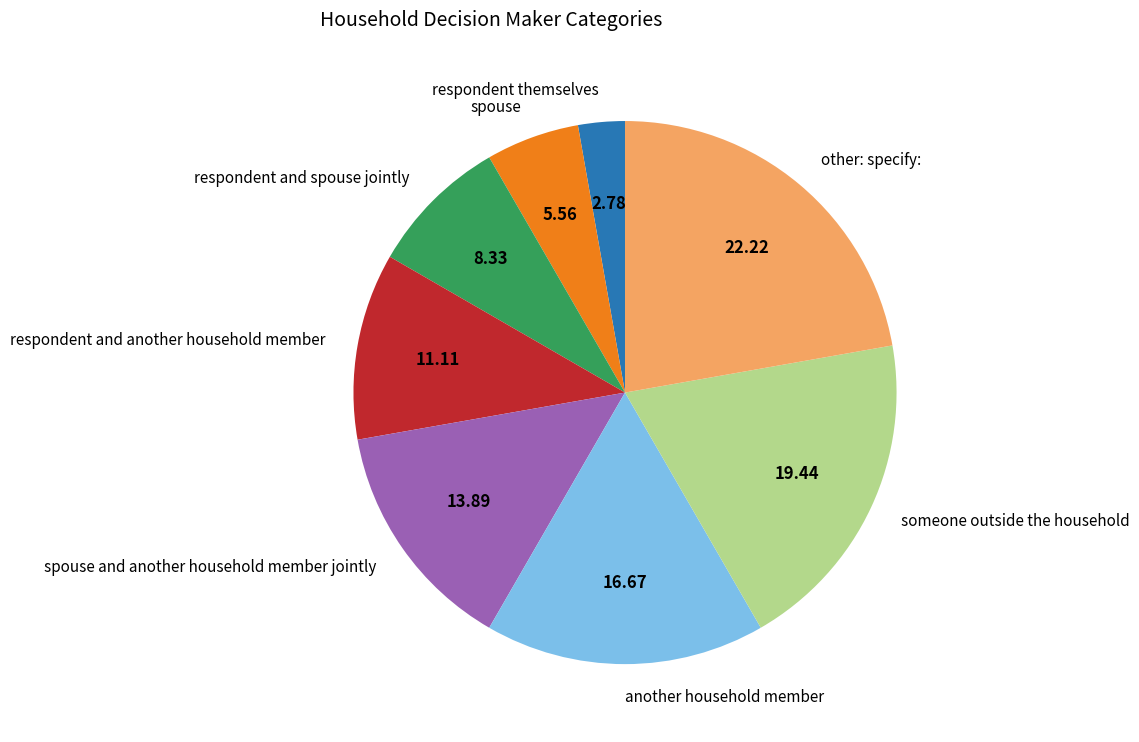

Rank the categories by value from highest to lowest.

other: specify:, someone outside the household, another household member, spouse and another household member jointly, respondent and another household member, respondent and spouse jointly, spouse, respondent themselves